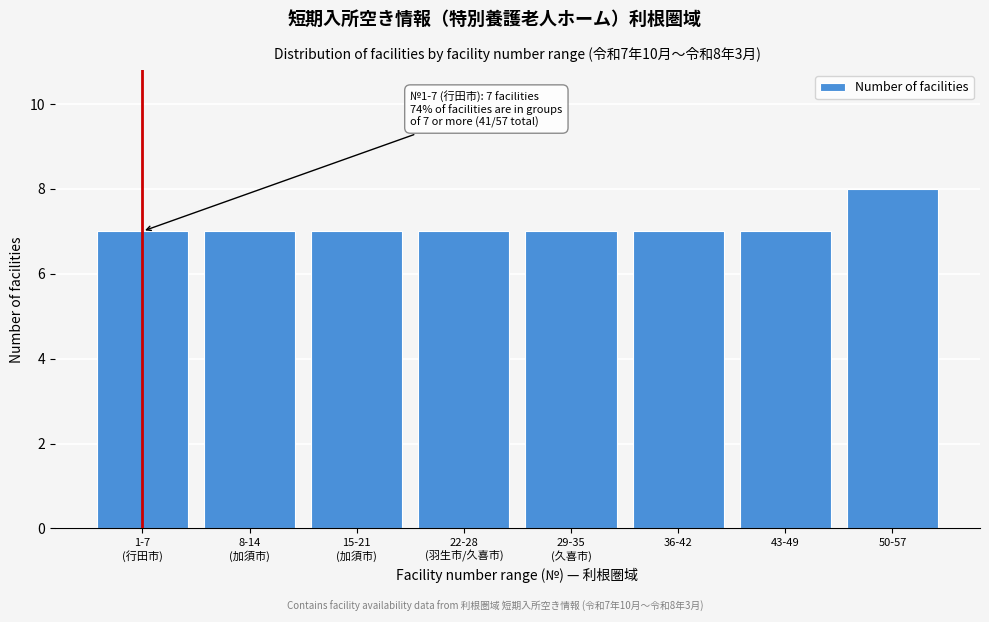

Reading right to left, transcribe all the data shown in this chart.

8	7	7	7	7	7	7	7